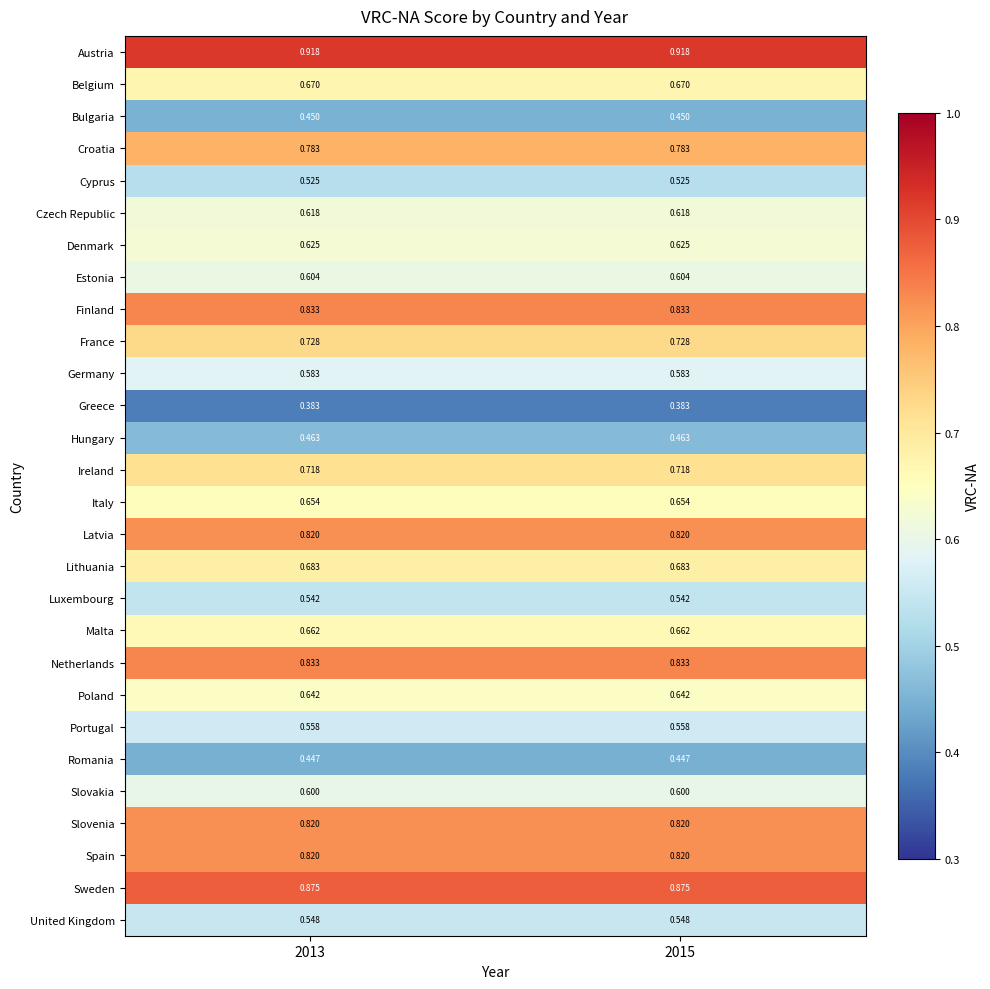

Is the value of Sweden at 2013 greater than the value of Bulgaria at 2015?

Yes